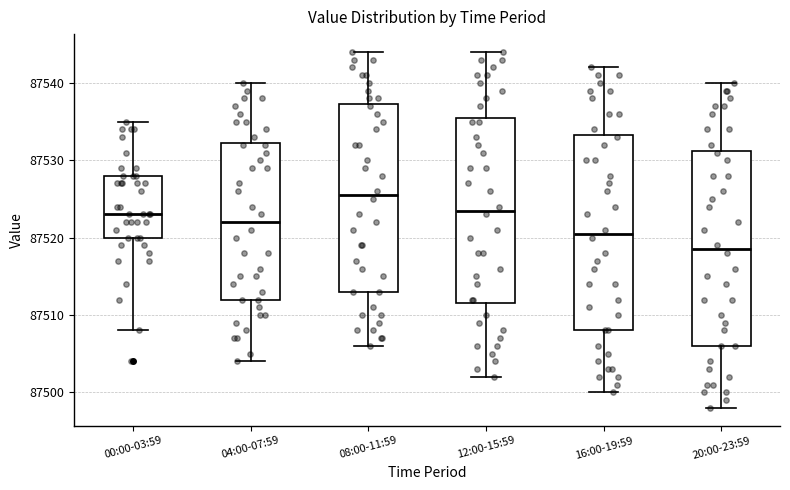

Where does the lower whisker of the box for 20:00-23:59 end on the y-axis? The values are not printed on the chart, so give them approximately, as read against the axis.

87498